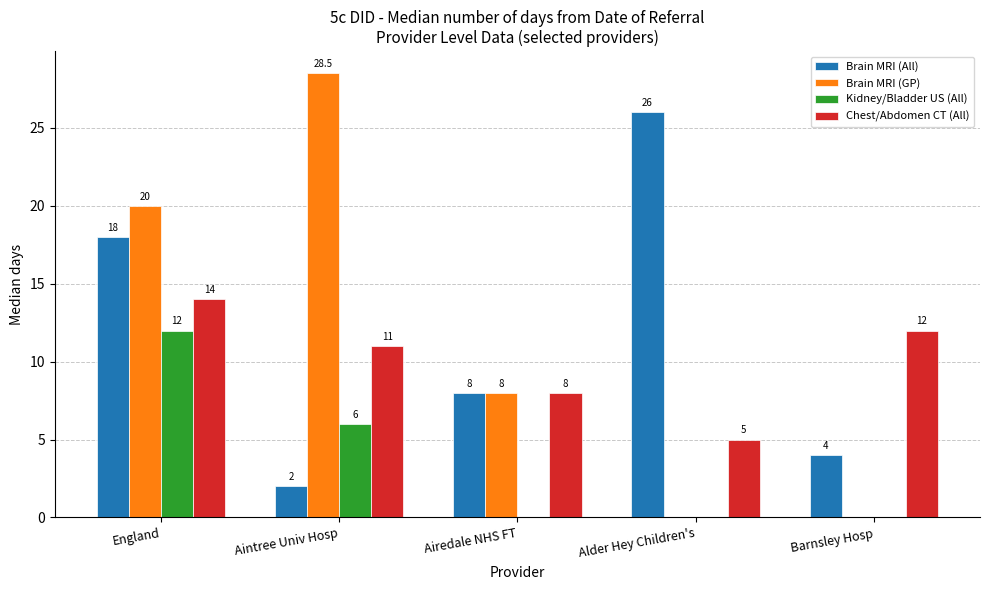

What is the sum of all Brain MRI (GP) values?

56.5